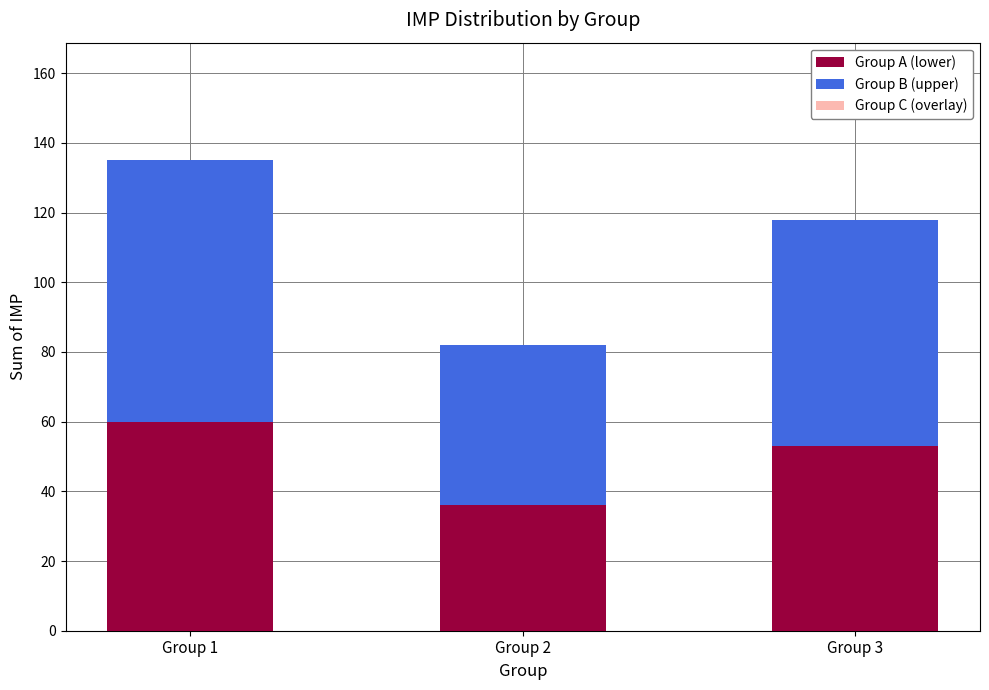

At which label is Group A (lower) closest to 48?

Group 3